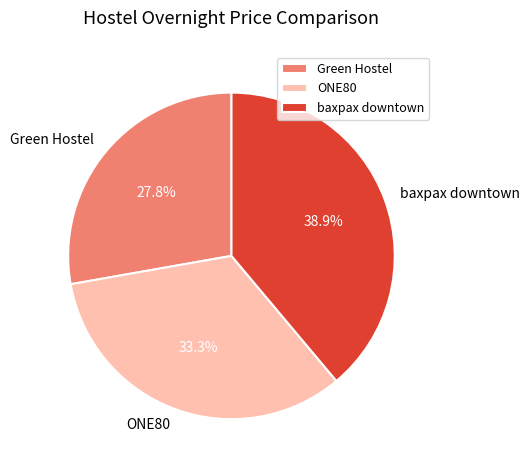

Does baxpax downtown account for over 50% of the chart?

No